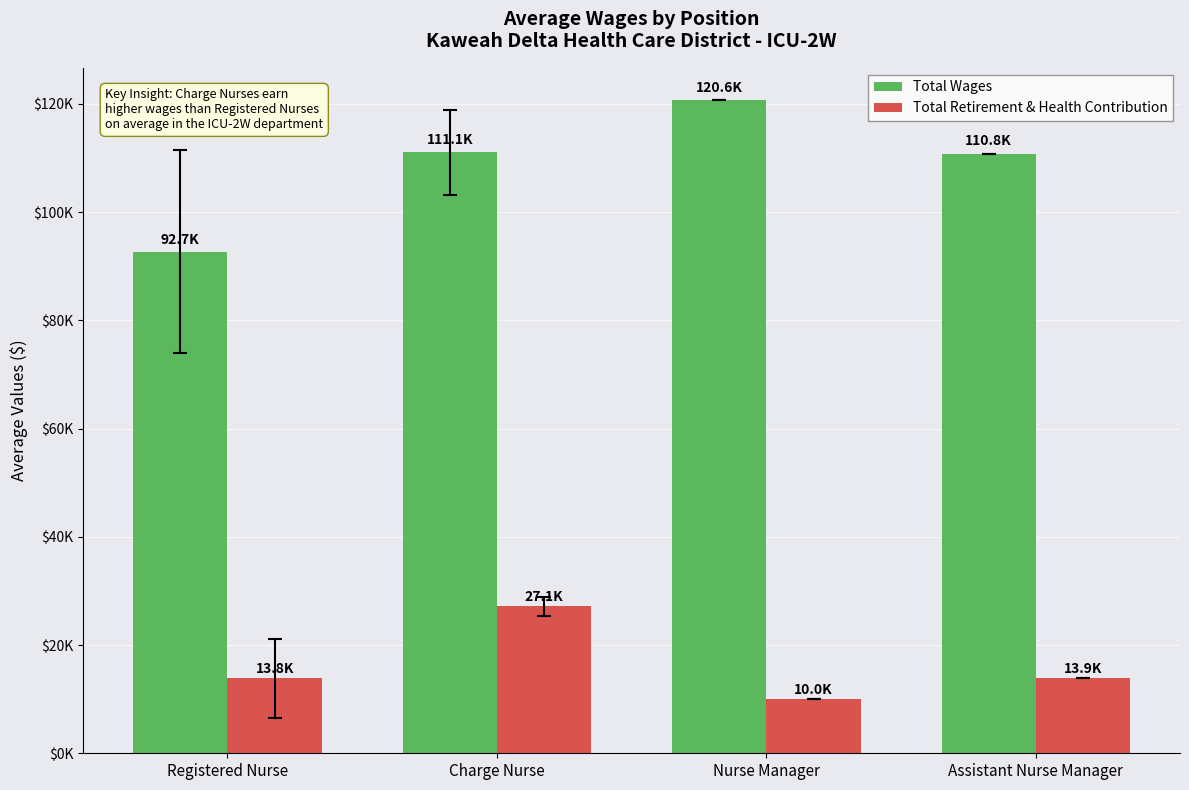

Which category has the lowest value across all series?

Nurse Manager